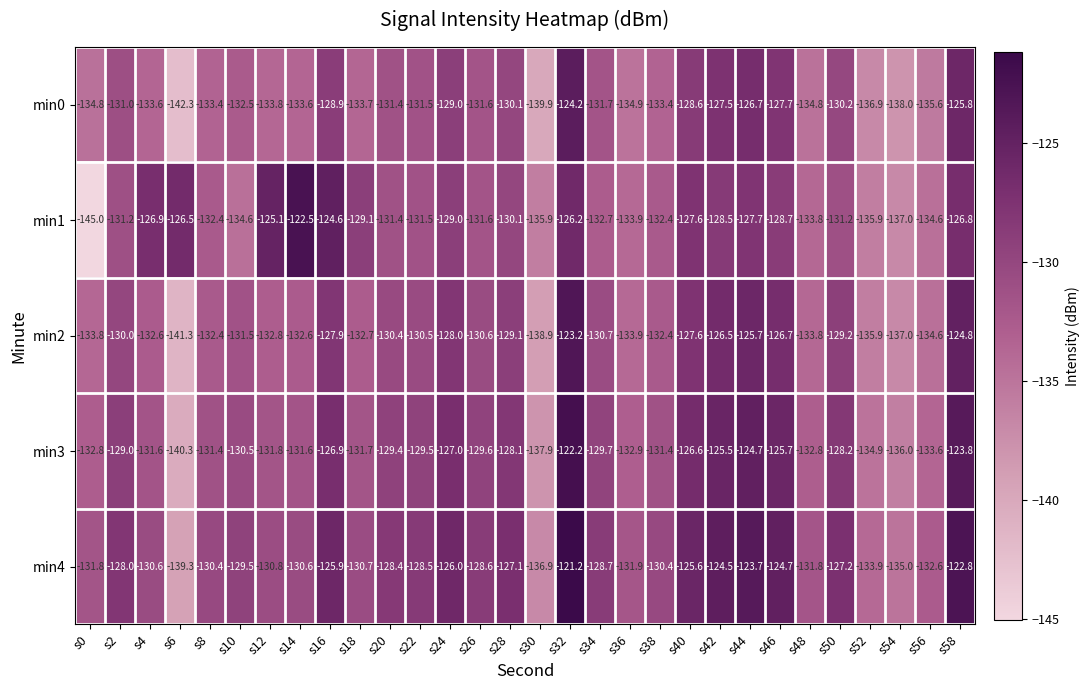

At which category is the sum across all series the highest?

s32